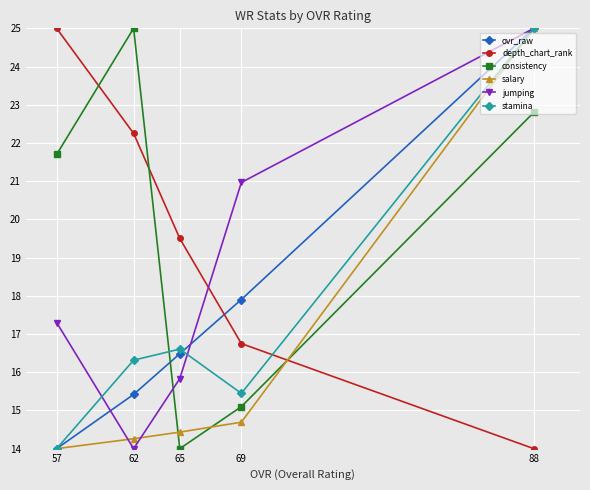

True or false: stamina has more than 0 points higher than both neighbors.

True